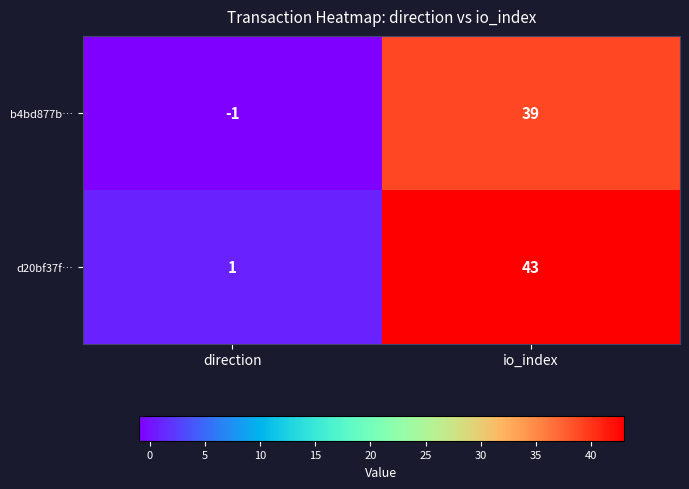

The b4bd877b… series shows 39 at io_index. True or false?

True